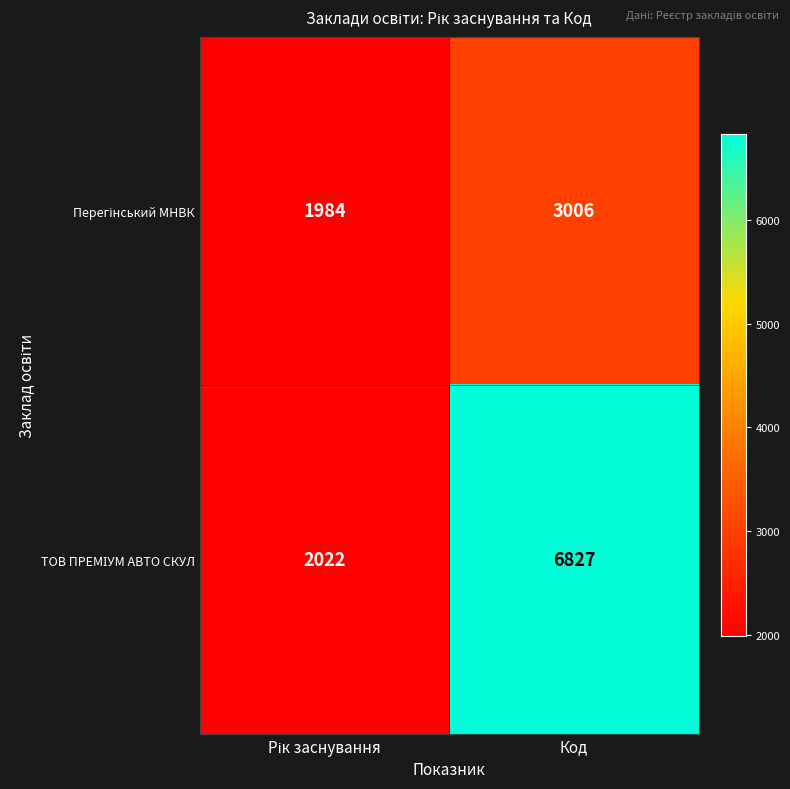

At which category is the sum across all series the highest?

Код